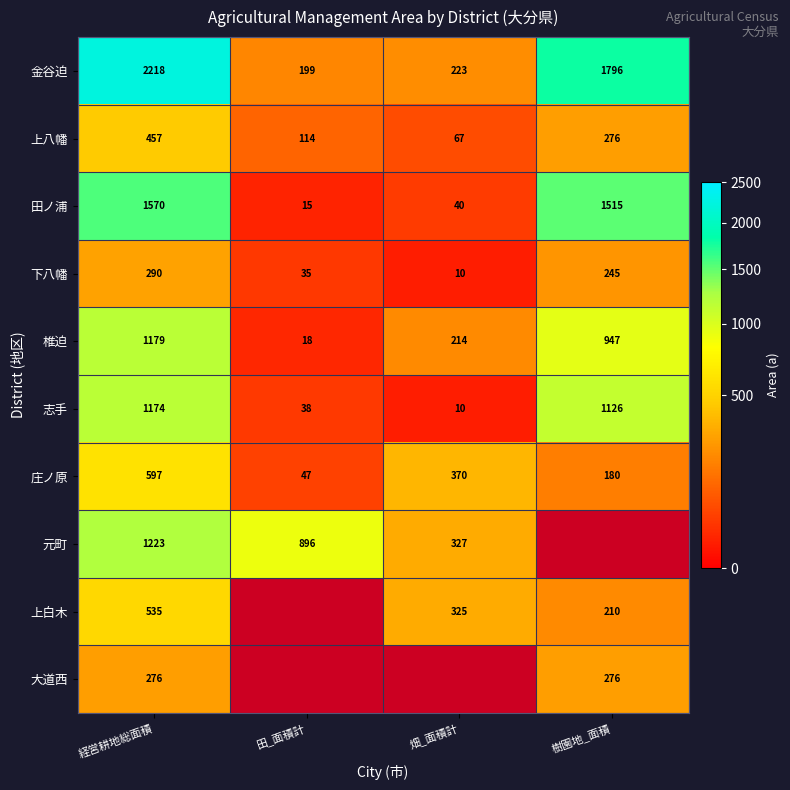

The value of 庄ノ原 at 経営耕地総面積 is 212. True or false?

False